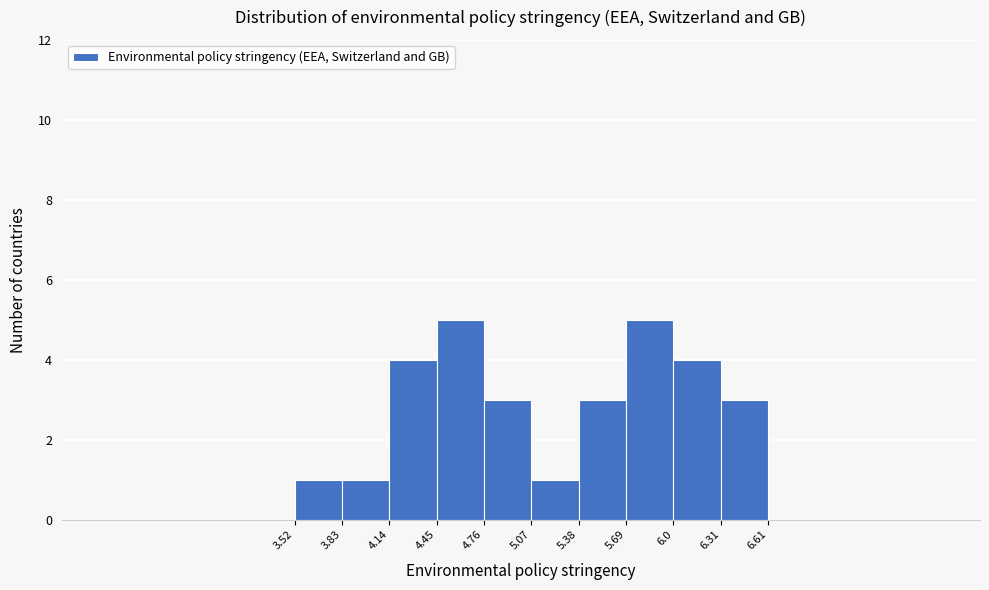

Reading left to right, transcribe this chart: for each bar, give the range it covers on the x-axis and its height. The values are not printed on the chart, so give them approximately, as read against the axis.

3.52 to 3.83: 1
3.83 to 4.14: 1
4.14 to 4.45: 4
4.45 to 4.76: 5
4.76 to 5.07: 3
5.07 to 5.38: 1
5.38 to 5.69: 3
5.69 to 6.0: 5
6.0 to 6.31: 4
6.31 to 6.61: 3